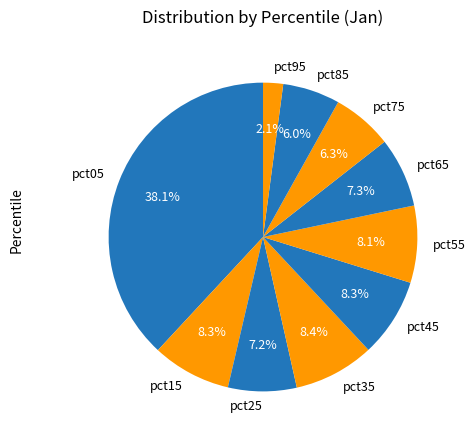

Does any single category account for the majority?

No